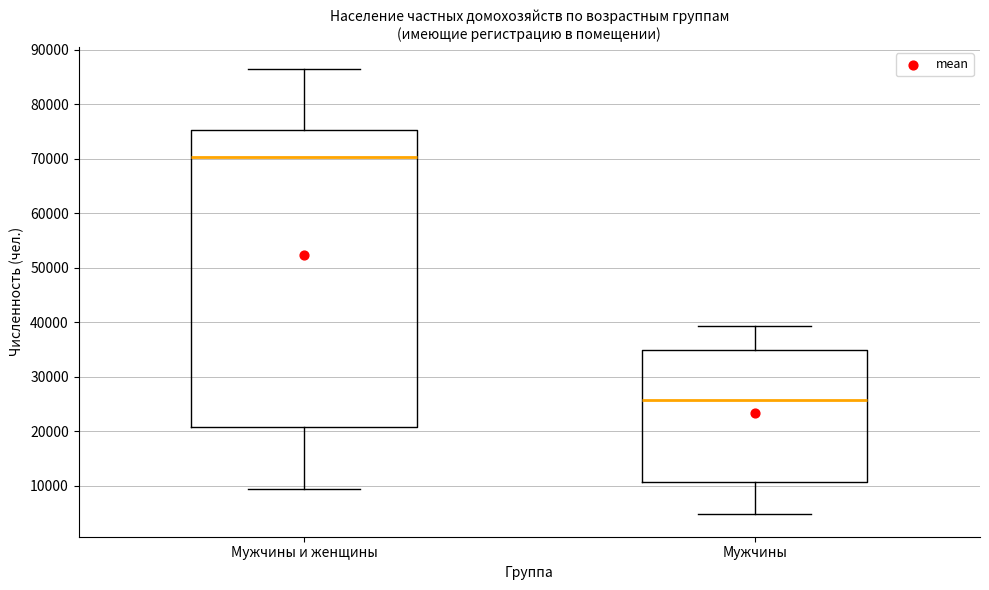

Reading left to right, transcribe this box plot: for each box, give where its median line is, the range the box spans, and where its two whiskers end, as read against the y-axis. The values are not printed on the chart, so give them approximately, as read against the axis.

Мужчины и женщины: median 70000, box 21000 to 75000, whiskers 9000 to 86000
Мужчины: median 26000, box 11000 to 35000, whiskers 5000 to 39000